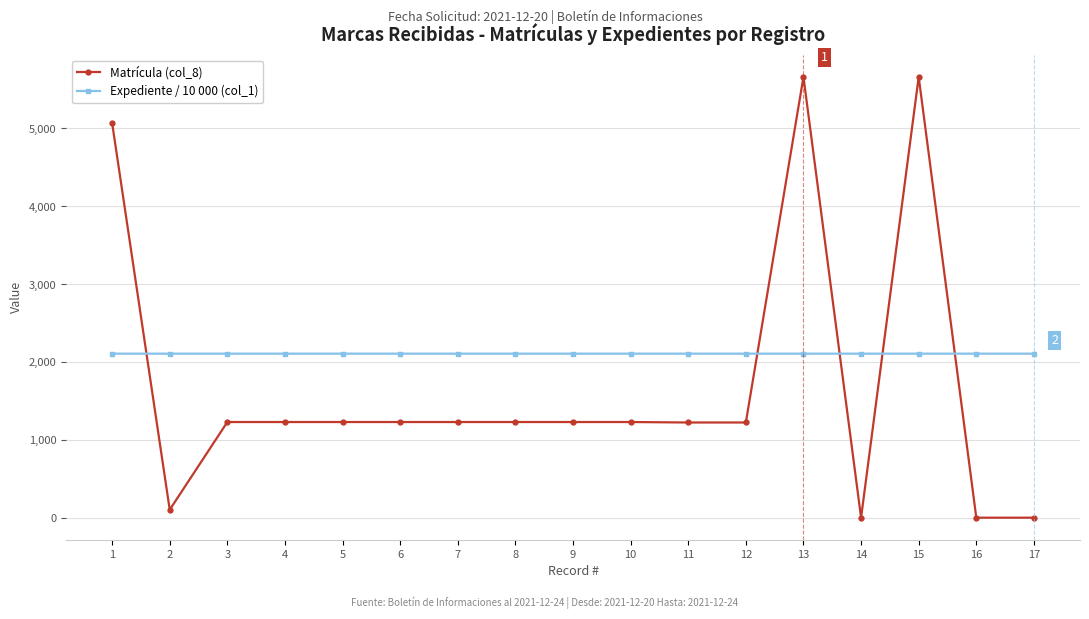

Which series has the widest spread of values?

Matrícula (col_8)